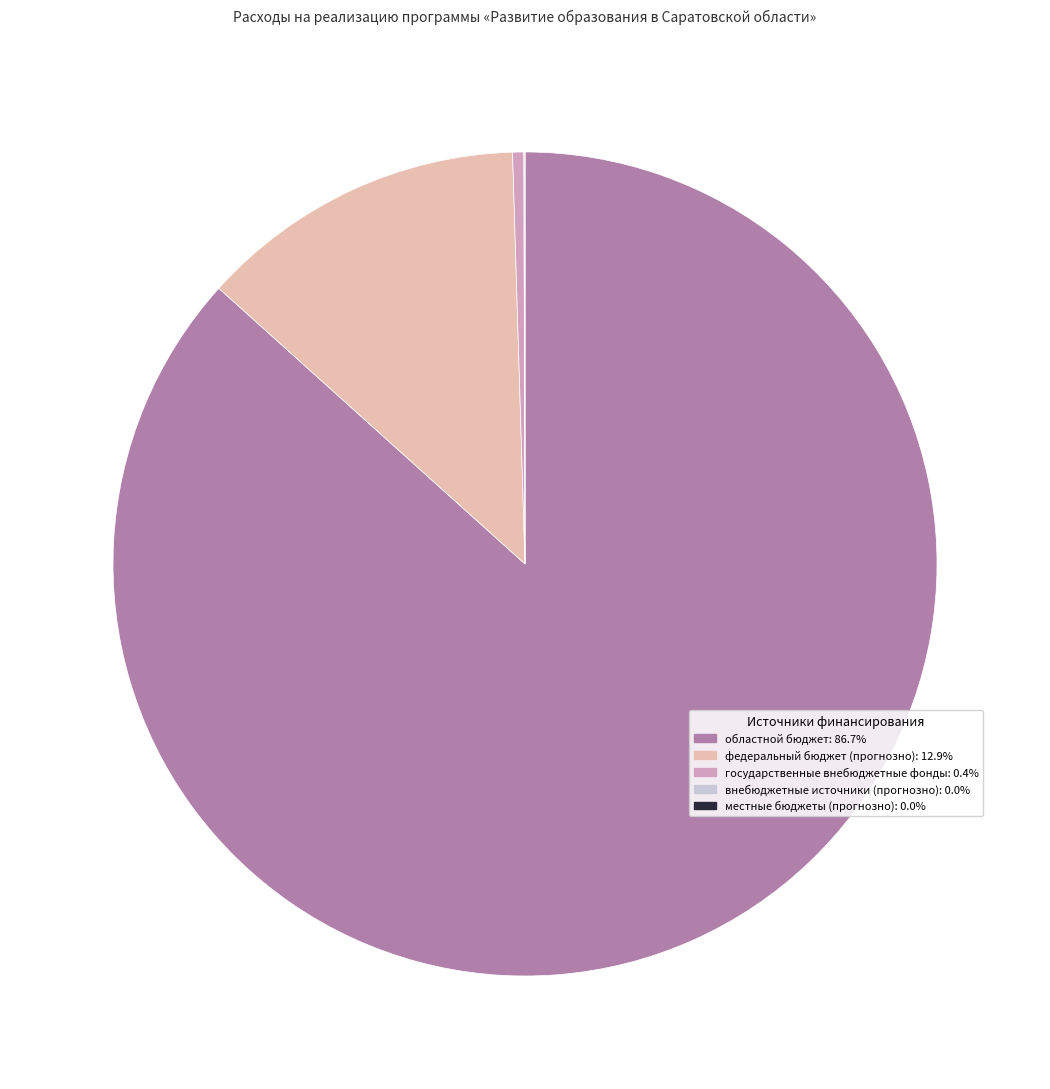

Is there any slice that represents more than half of the pie?

Yes